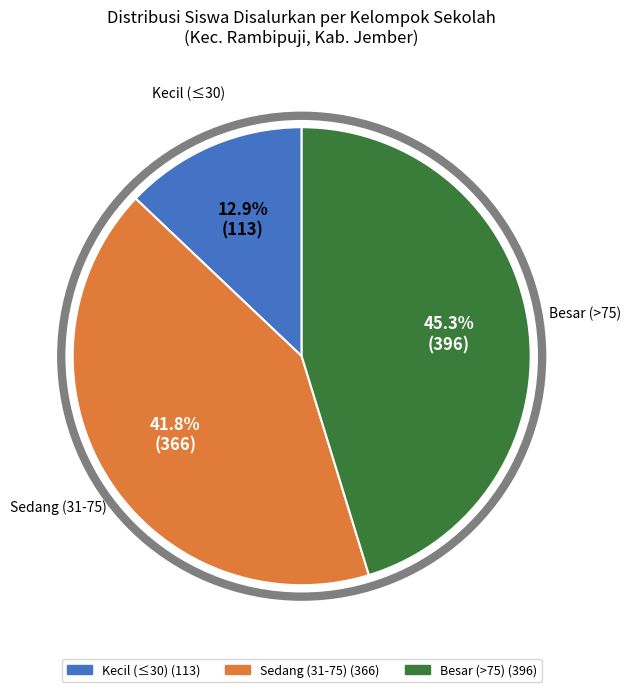

Rank the categories by value from highest to lowest.

Besar (>75), Sedang (31-75), Kecil (≤30)